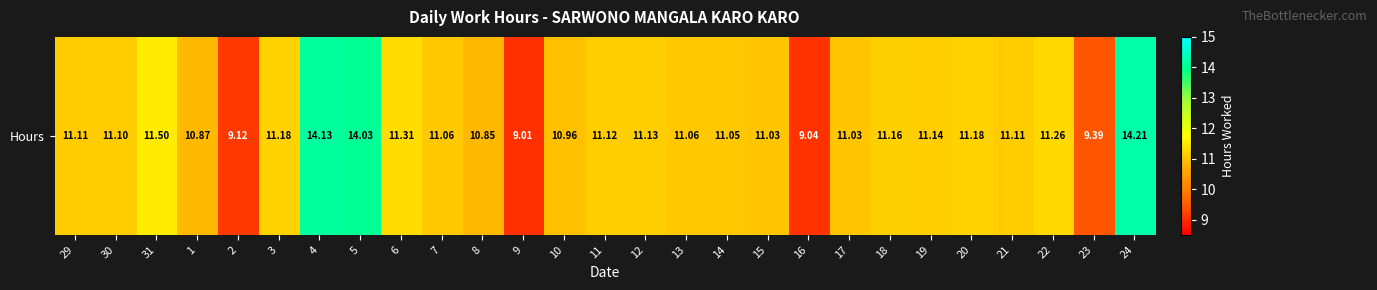

Where is the data nearest to the value 11?

15